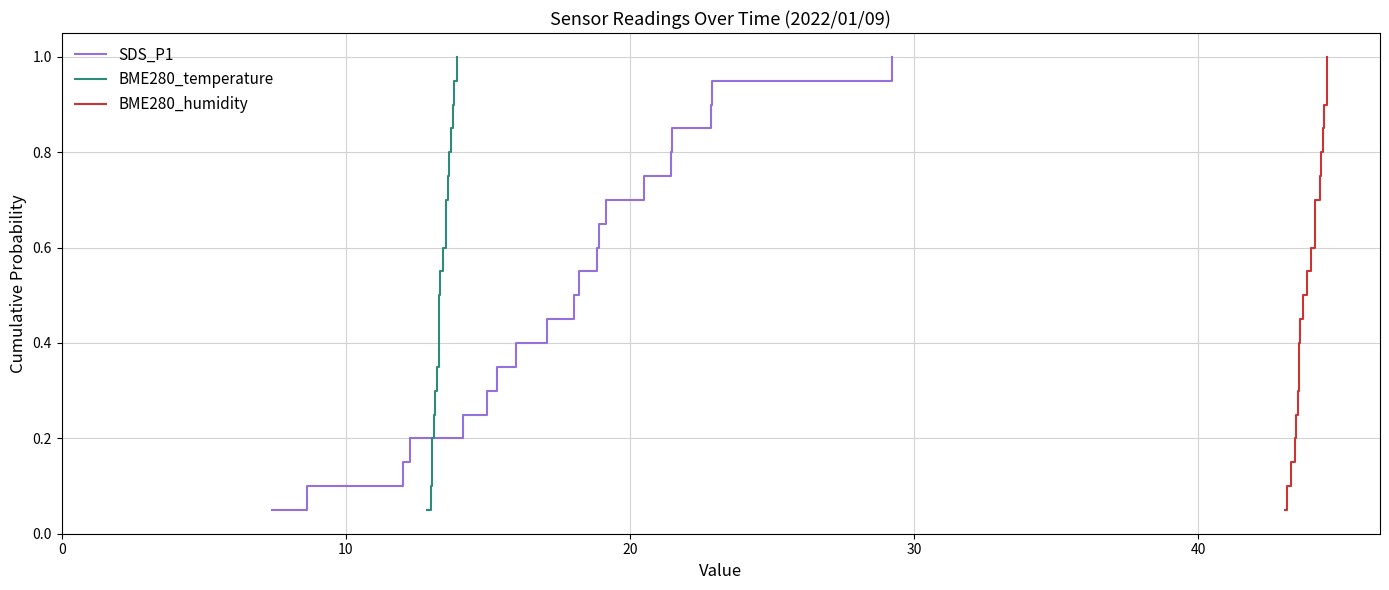

What is the value of the SDS_P1 point at the 1st from the left?

0.1